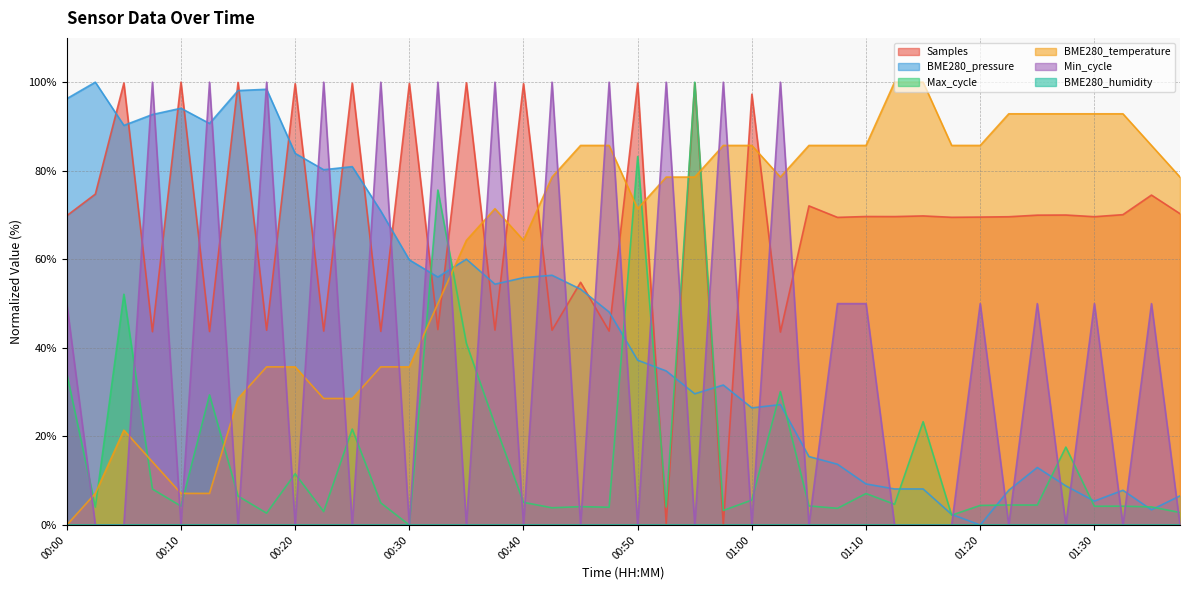

What is the value of the BME280_temperature point at the 8th from the left?

35.7